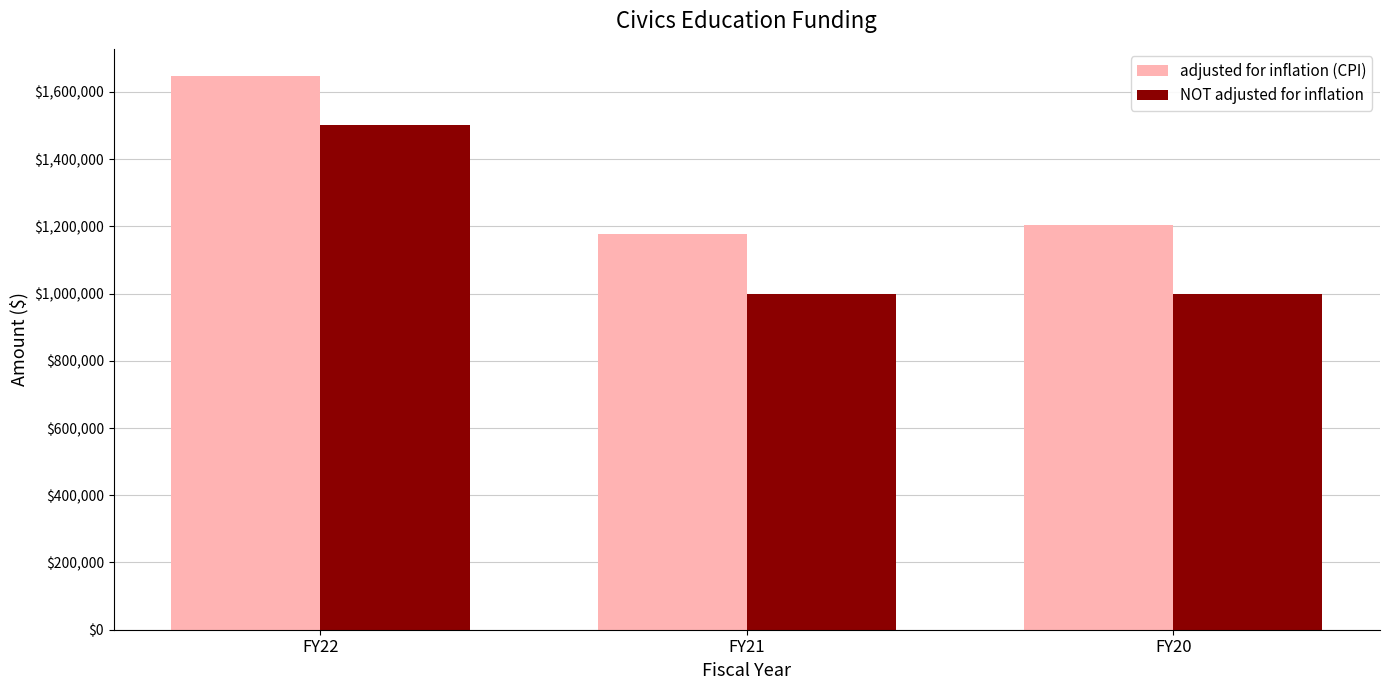

Which series has the widest spread of values?

NOT adjusted for inflation